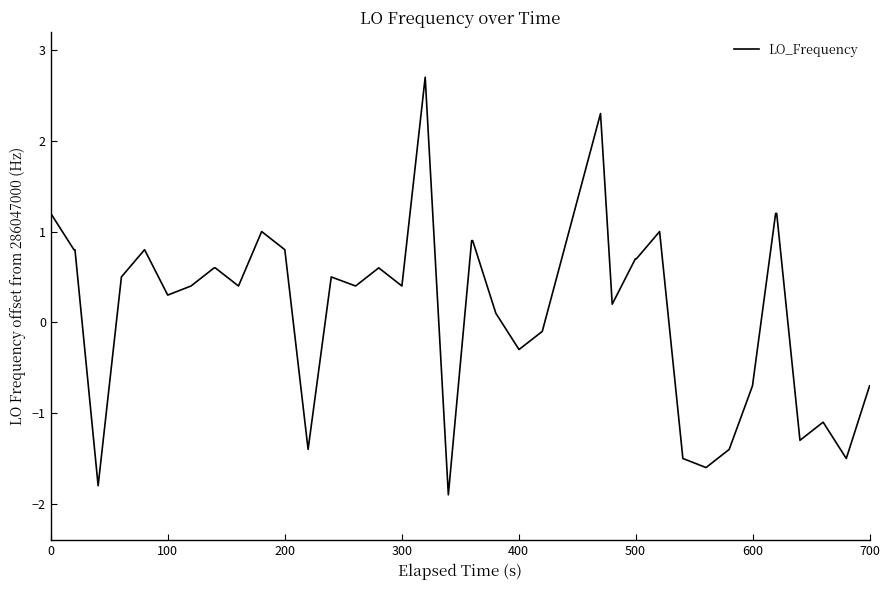

What is the greatest value displayed?

2.7